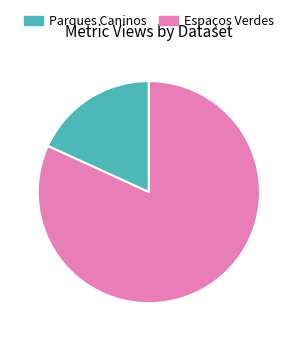

Which category has the smallest portion of the pie?

Parques Caninos